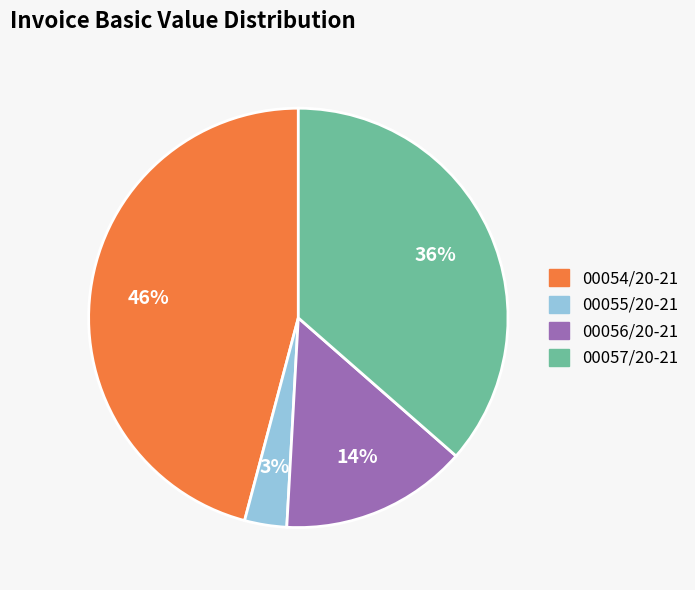

To the nearest percent, what is the difference between the largest and smallest slice percentages?

43%